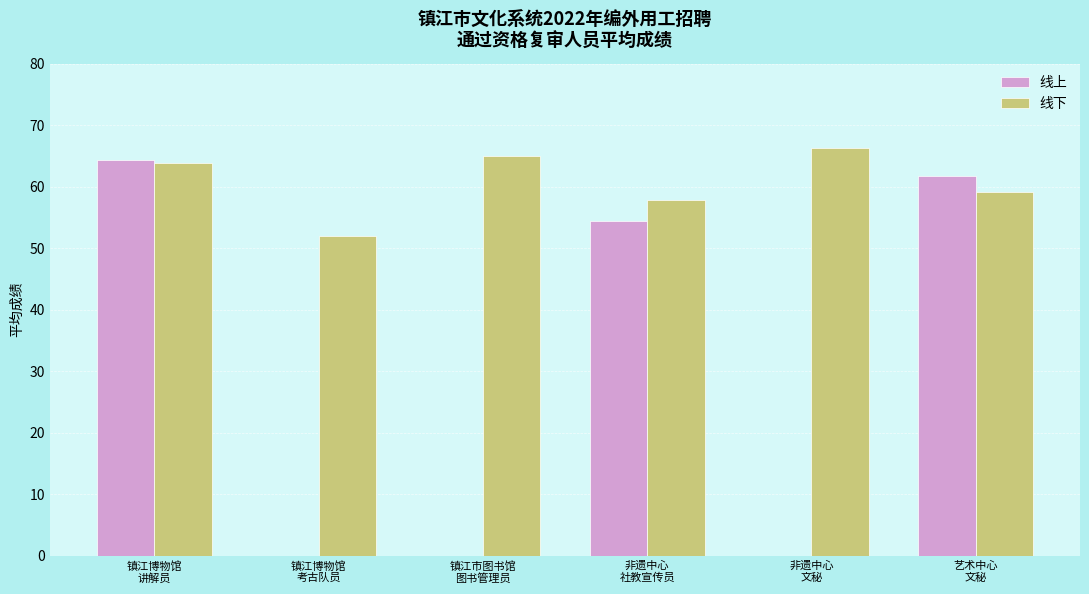

The value of 线下 at 镇江市图书馆
图书管理员 is 24.4. True or false?

False